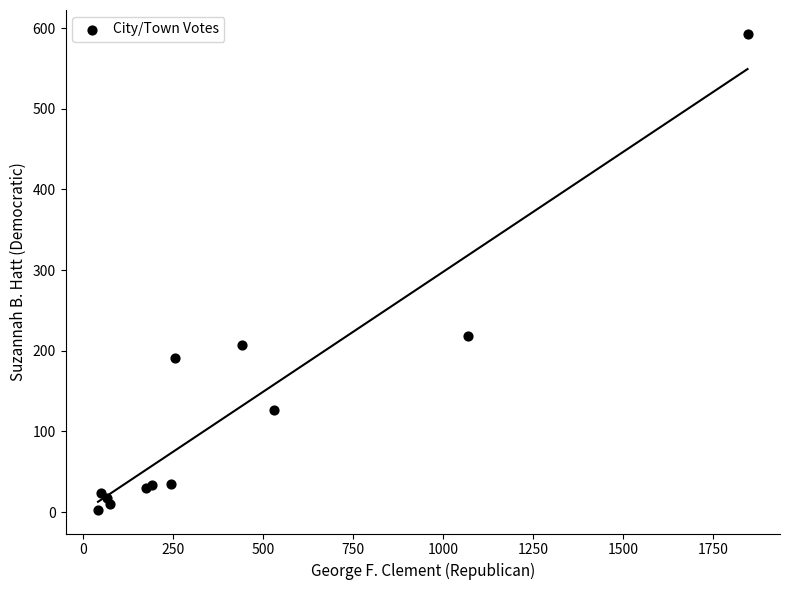

What Y value in the scatter plot is closest to 298?

218